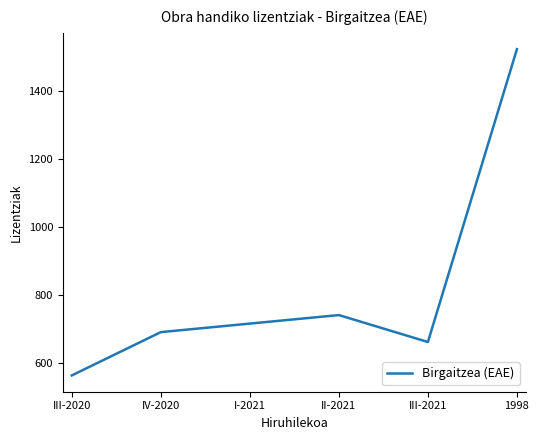

At which label is the value closest to 1043?

II-2021